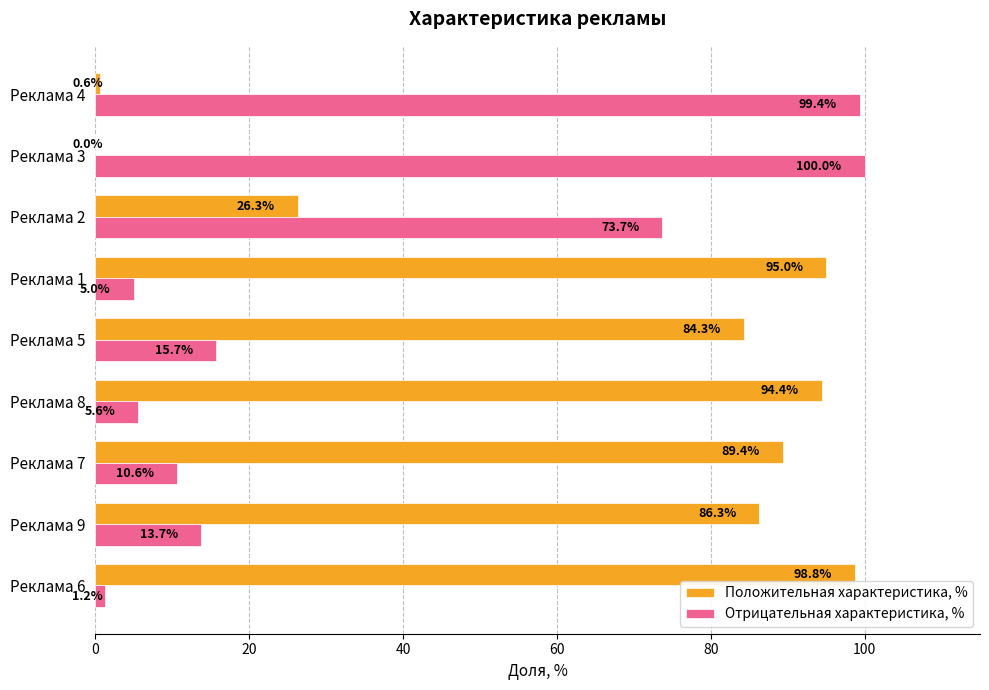

Where is Положительная характеристика, % nearest to the value 49?

Реклама 2